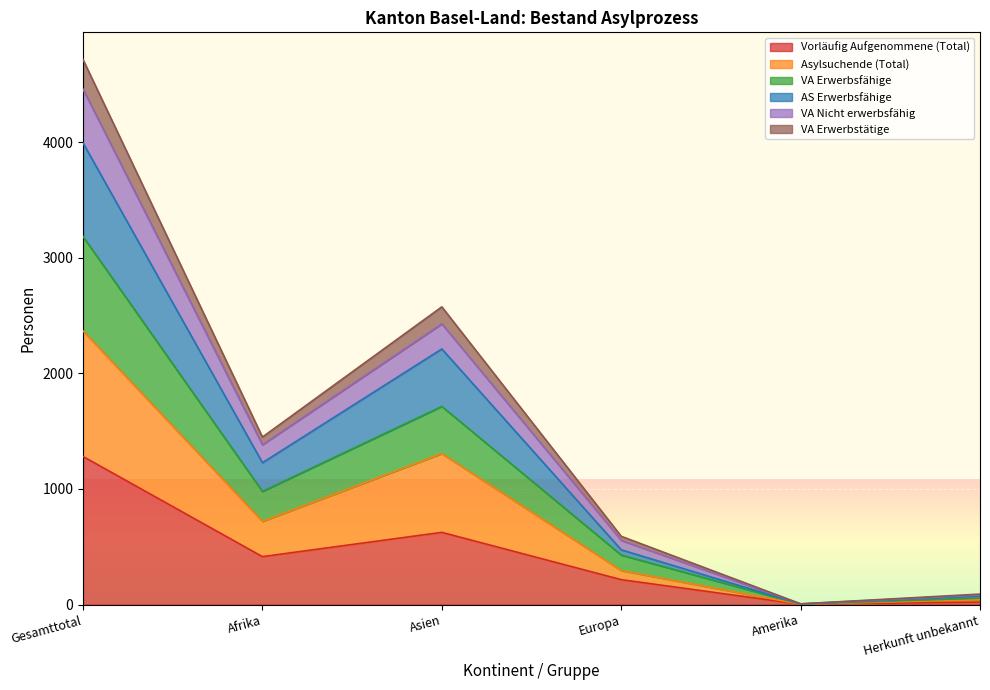

What is the sum of all Vorläufig Aufgenommene (Total) values?

2562